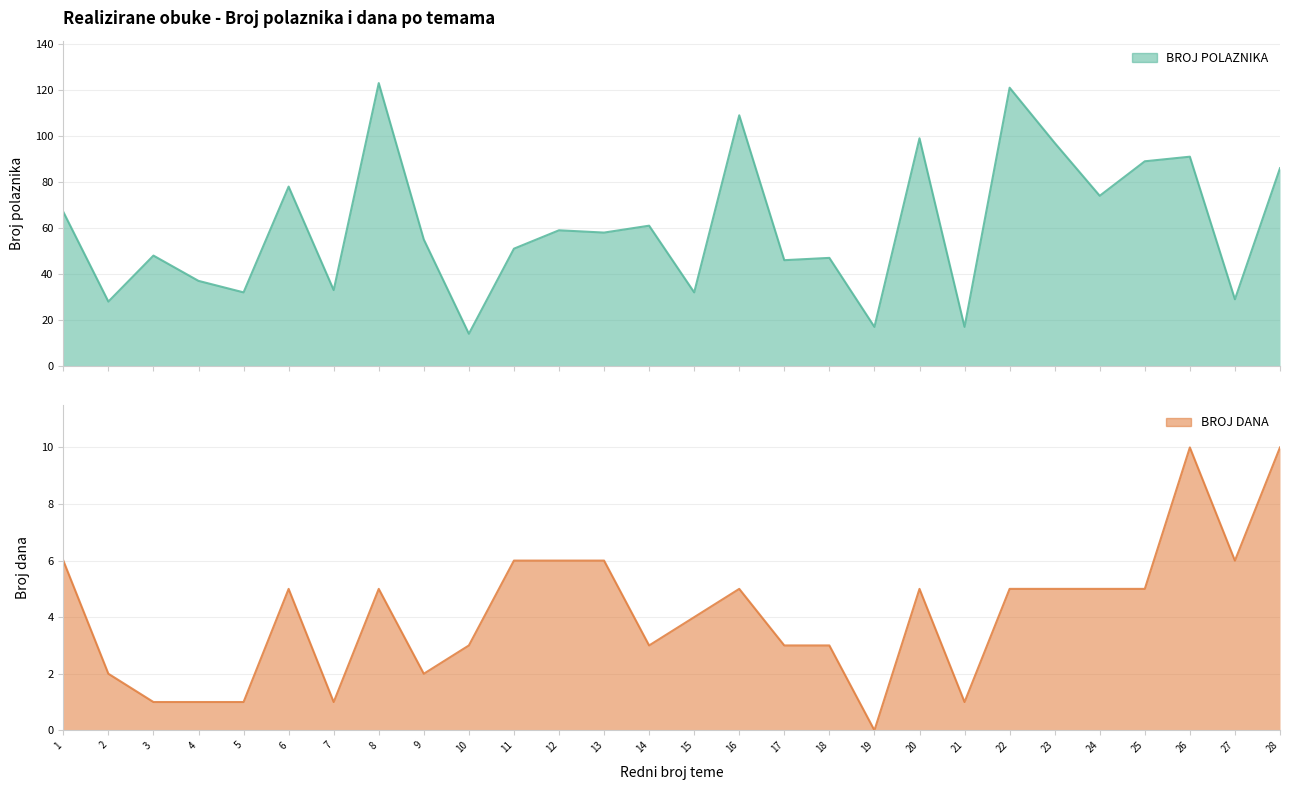

Reading left to right, what are all the values shown in this chart?

BROJ POLAZNIKA: 67	28	48	37	32	78	33	123	55	14	51	59	58	61	32	109	46	47	17	99	17	121	97	74	89	91	29	86
BROJ DANA: 6	2	1	1	1	5	1	5	2	3	6	6	6	3	4	5	3	3	0	5	1	5	5	5	5	10	6	10